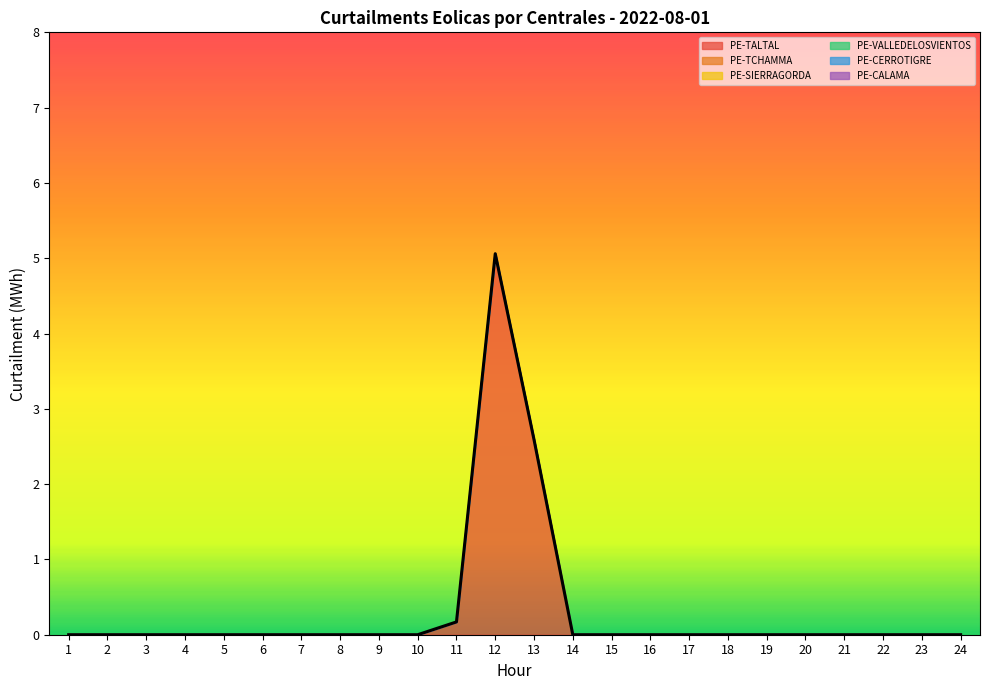

True or false: PE-CERROTIGRE and PE-VALLEDELOSVIENTOS cross at least once.

False